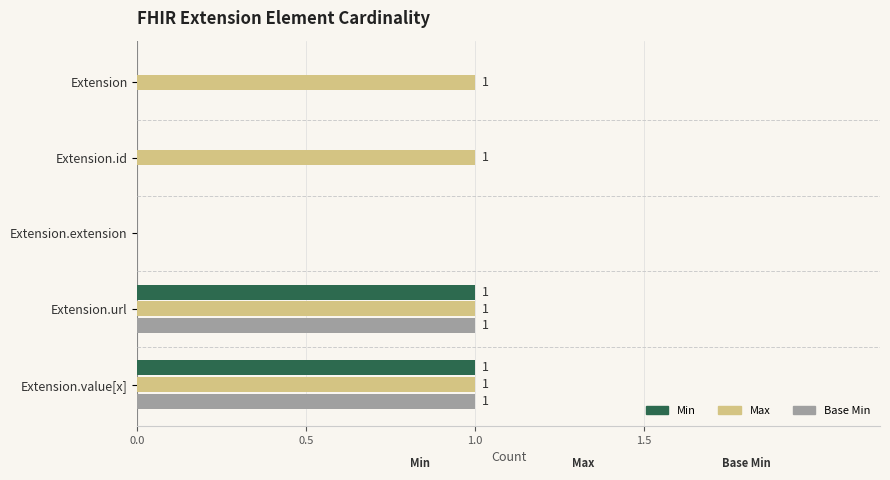

The Base Min series shows 0 at Extension.id. True or false?

True